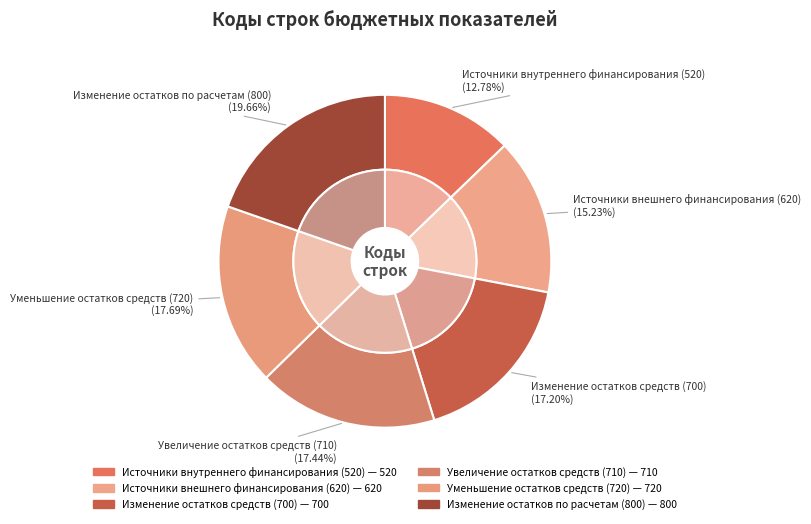

What is the smallest slice in the pie chart?

Источники внутреннего
финансирования (520)